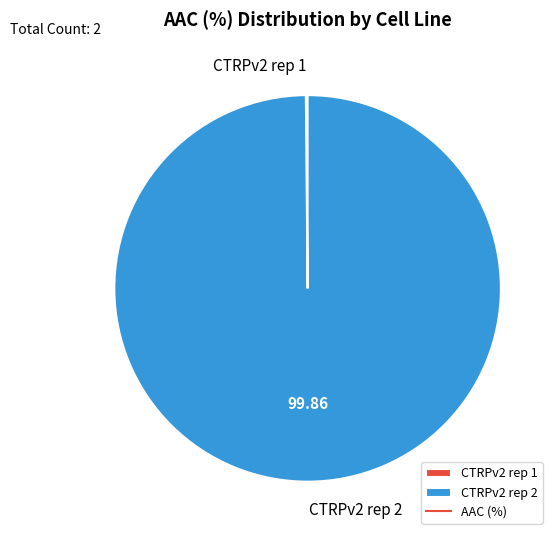

Is there a majority slice in this chart?

Yes